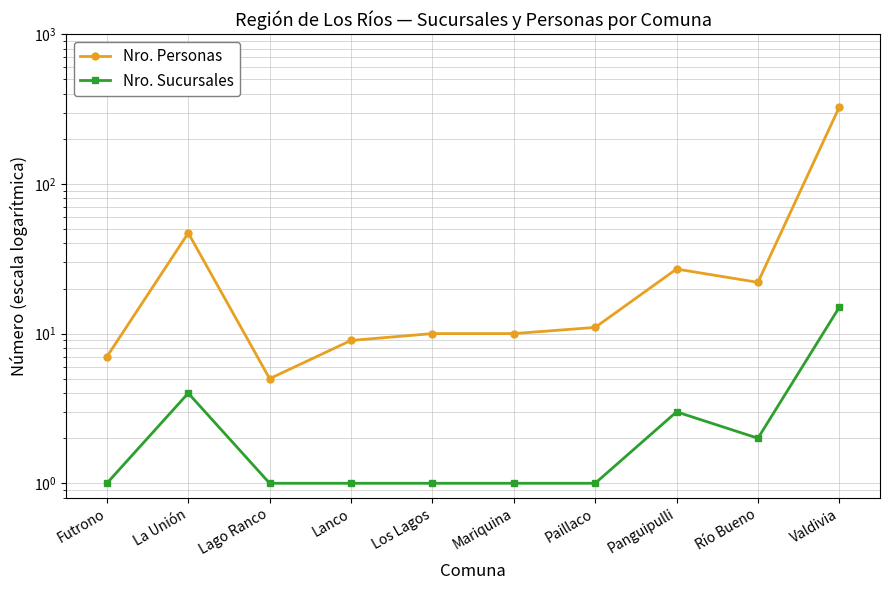

The value of Nro. Sucursales at Lanco is 1. True or false?

True